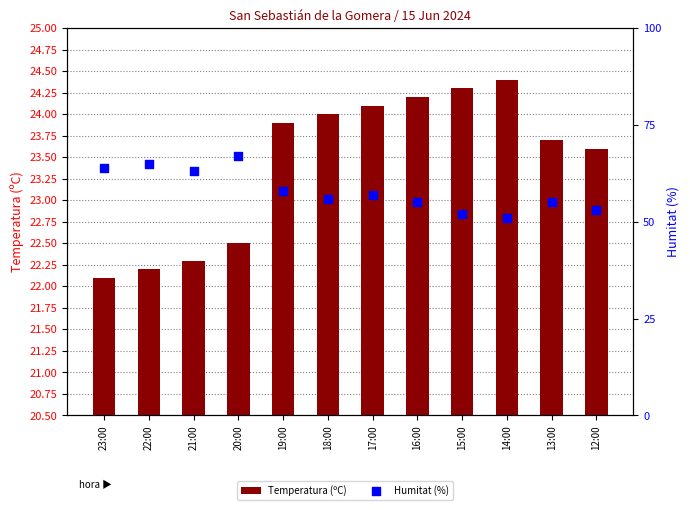

What is the total value across all series at 20:00?

89.5